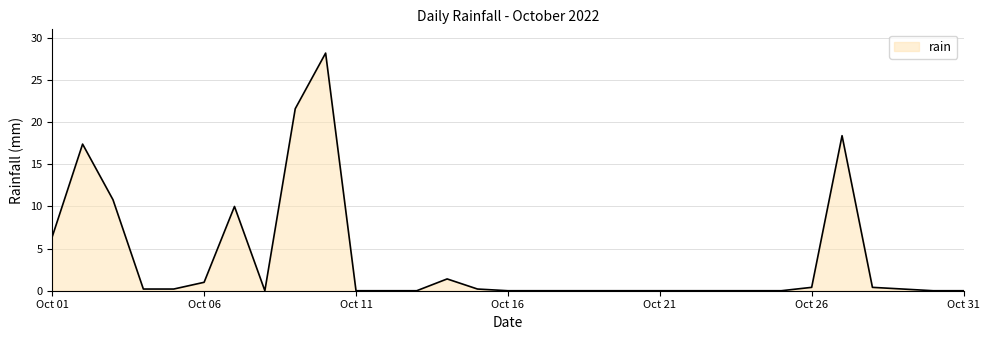

What is the difference between the maximum and minimum values?

28.2